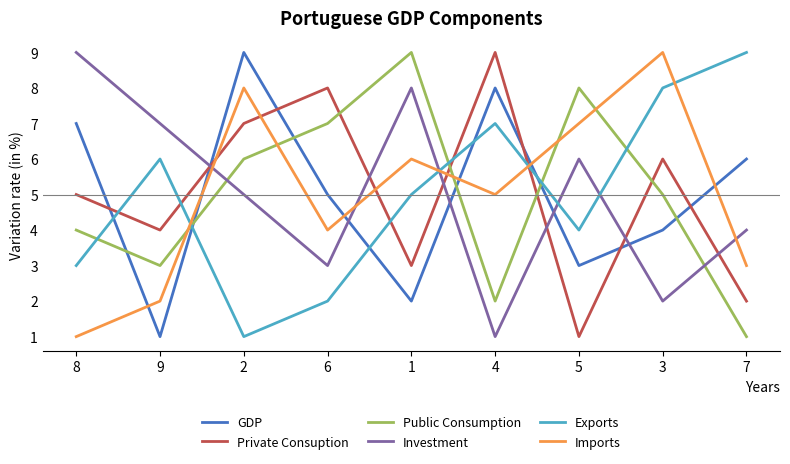

Where is Public Consumption nearest to the value 5?

3